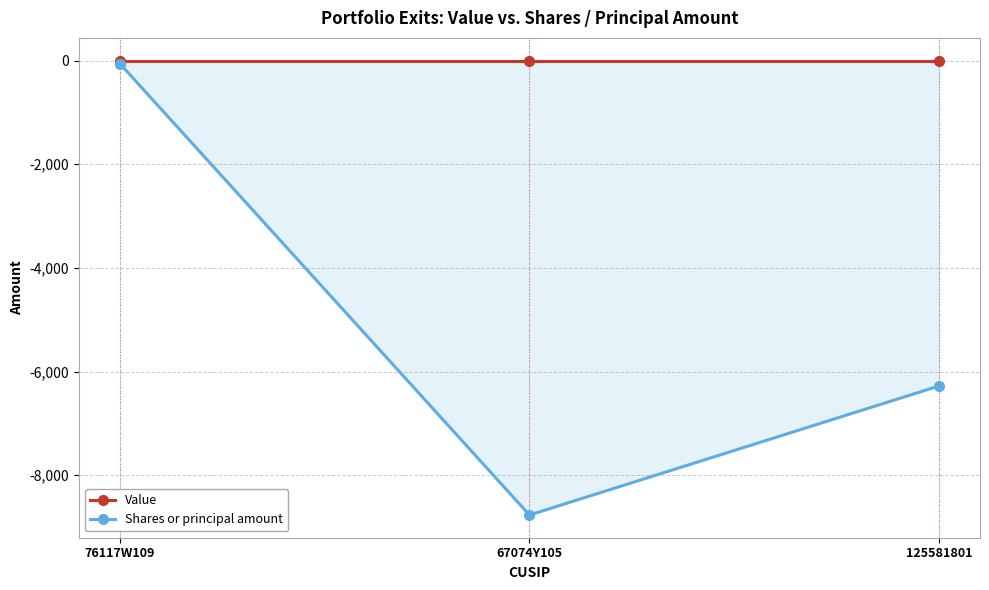

The Shares or principal amount series shows -58 at 76117W109. True or false?

True